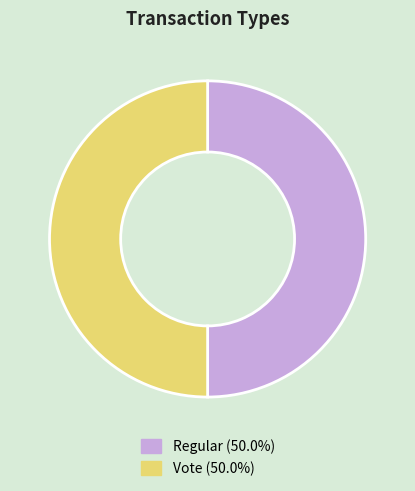

Do Regular (50.0%) and Vote (50.0%) together represent more than half of the pie?

Yes